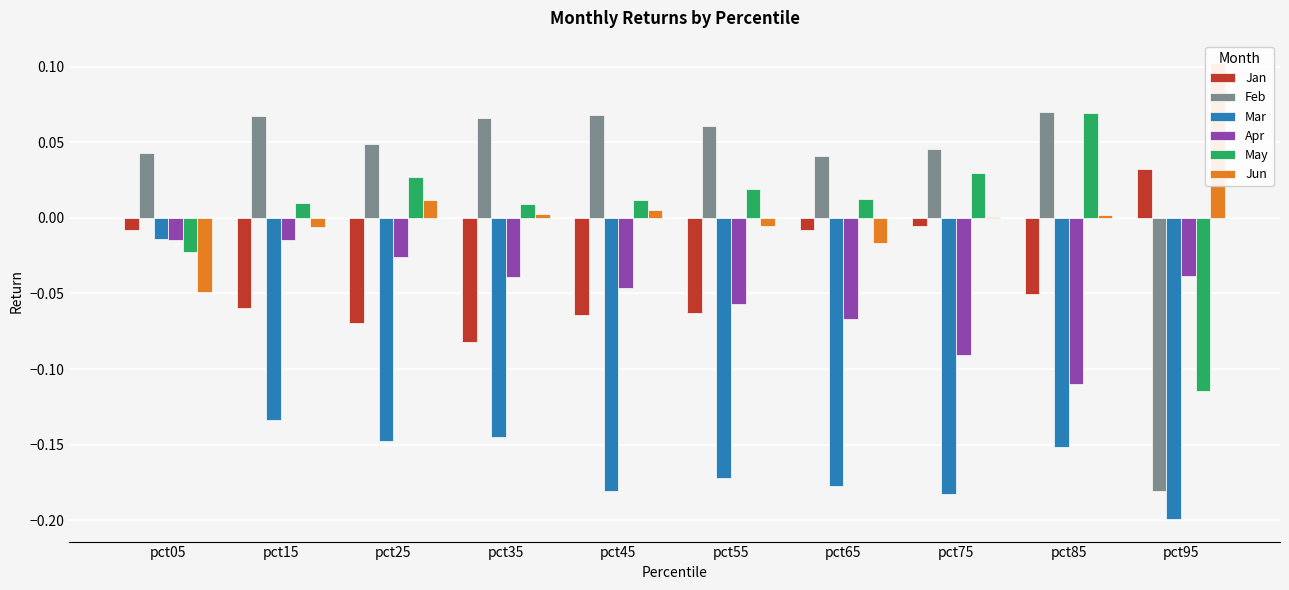

Read the Mar value at pct75.

-0.2